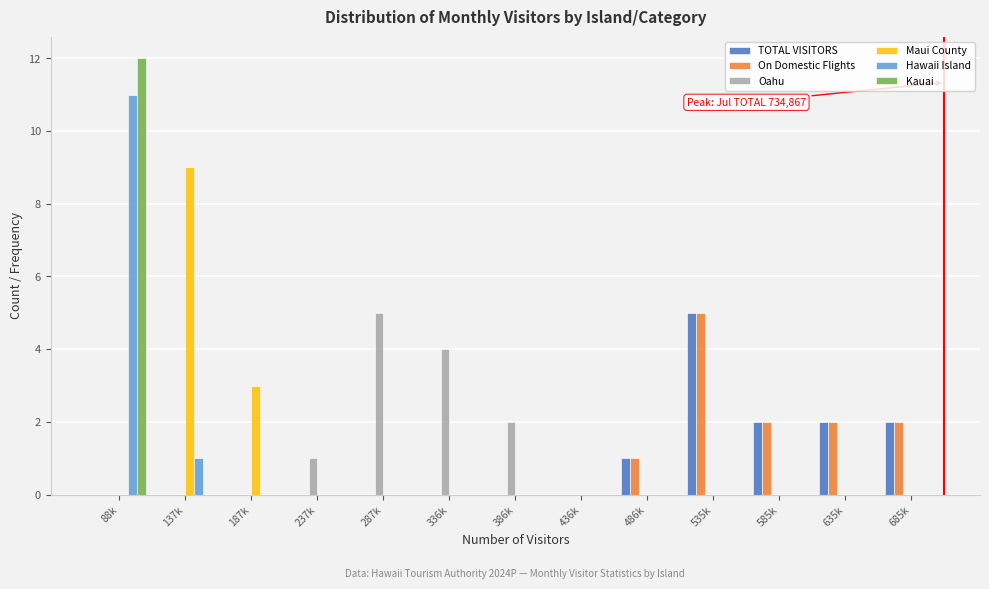

What is the total value across all series at 635k?

4